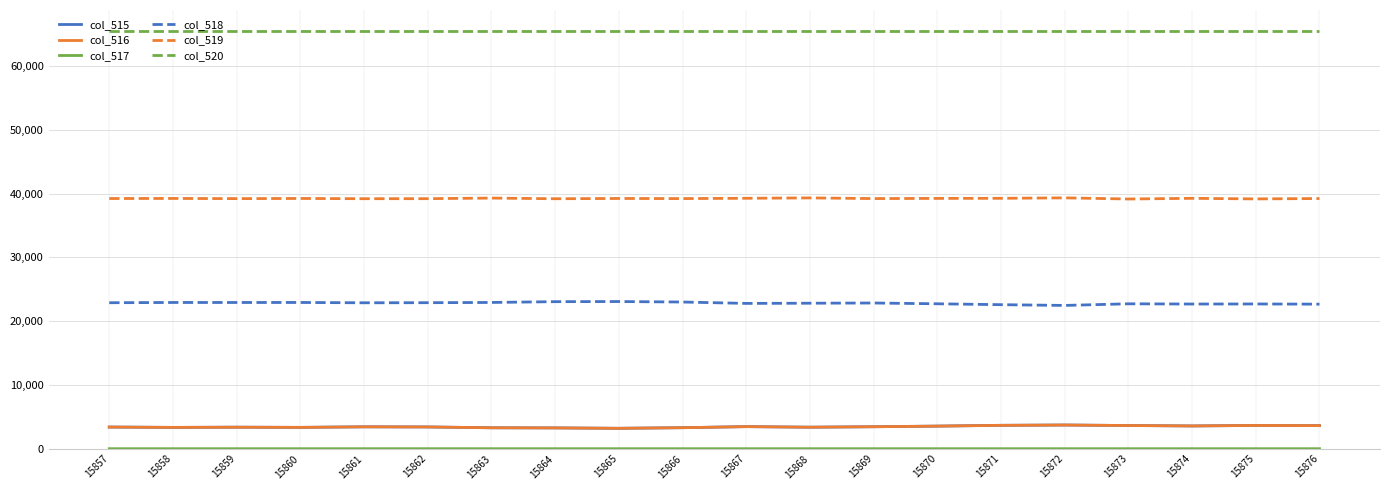

True or false: col_516 and col_518 intersect in this chart.

False